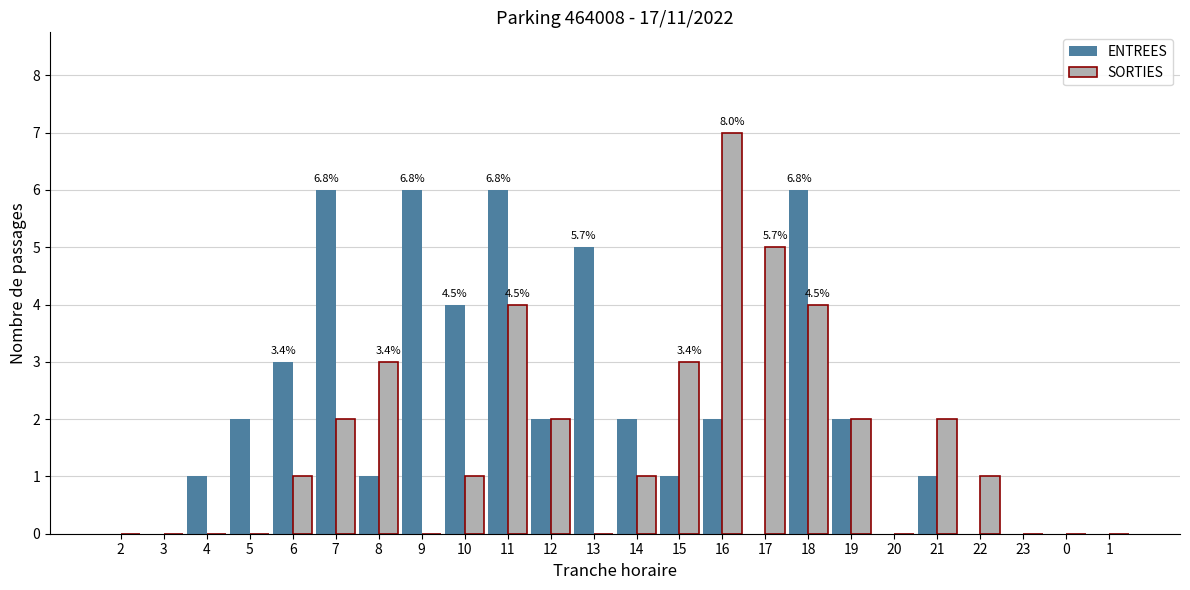

Reading left to right, extract all data points from this chart.

ENTREES: 2=0	3=0	4=1	5=2	6=3	7=6	8=1	9=6	10=4	11=6	12=2	13=5	14=2	15=1	16=2	17=0	18=6	19=2	20=0	21=1	22=0	23=0	0=0	1=0
SORTIES: 2=0	3=0	4=0	5=0	6=1	7=2	8=3	9=0	10=1	11=4	12=2	13=0	14=1	15=3	16=7	17=5	18=4	19=2	20=0	21=2	22=1	23=0	0=0	1=0